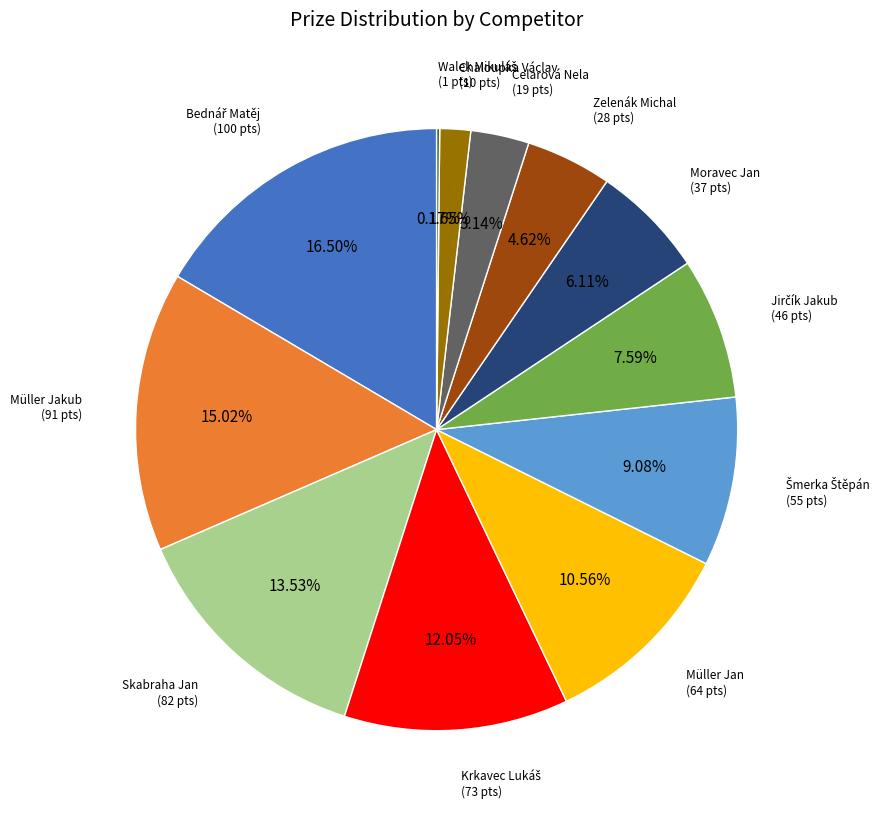

Is there any slice that represents more than half of the pie?

No